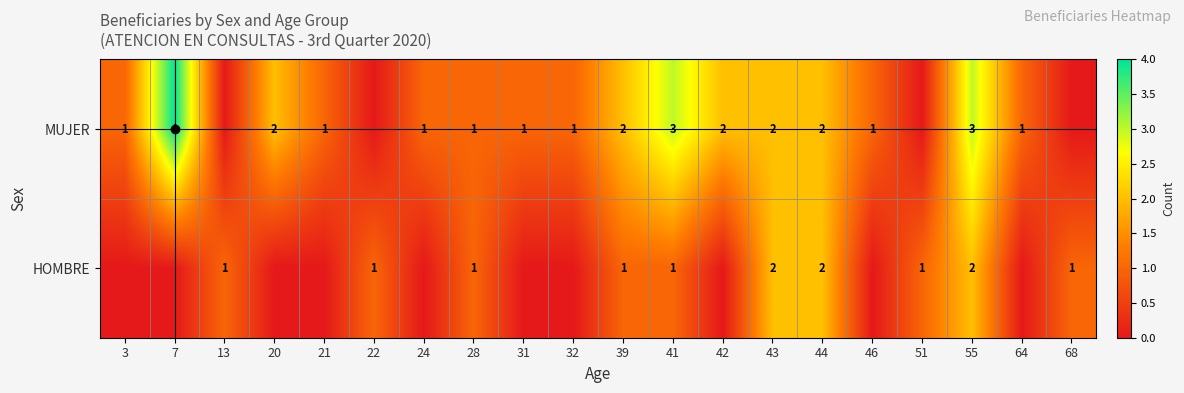

Which category has the highest value across all series?

7